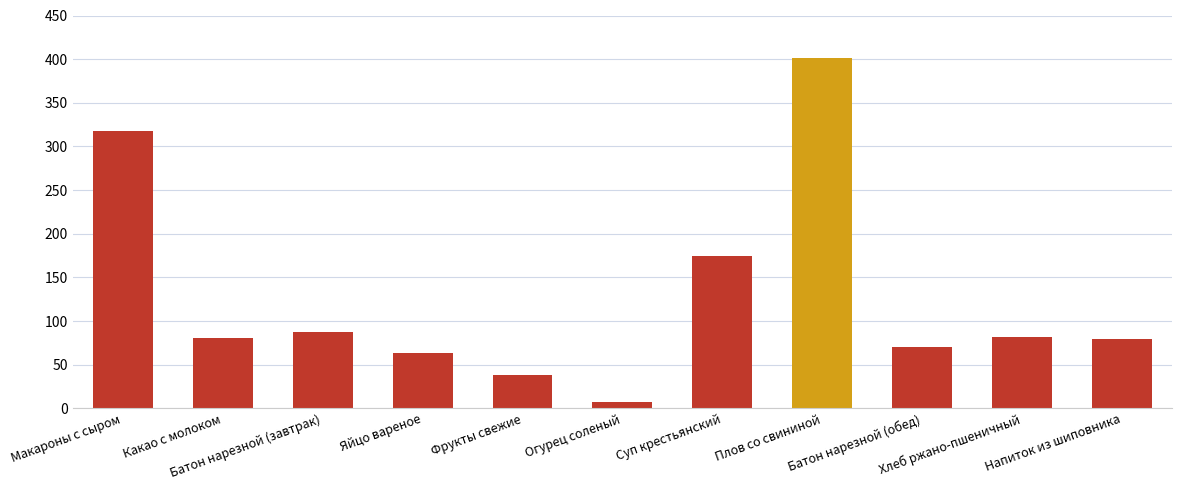

What position from the right is Огурец соленый?

6